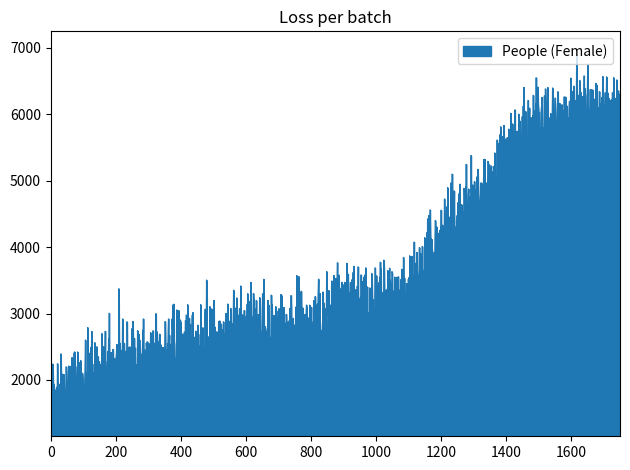

What is the smallest value displayed?

1172.7